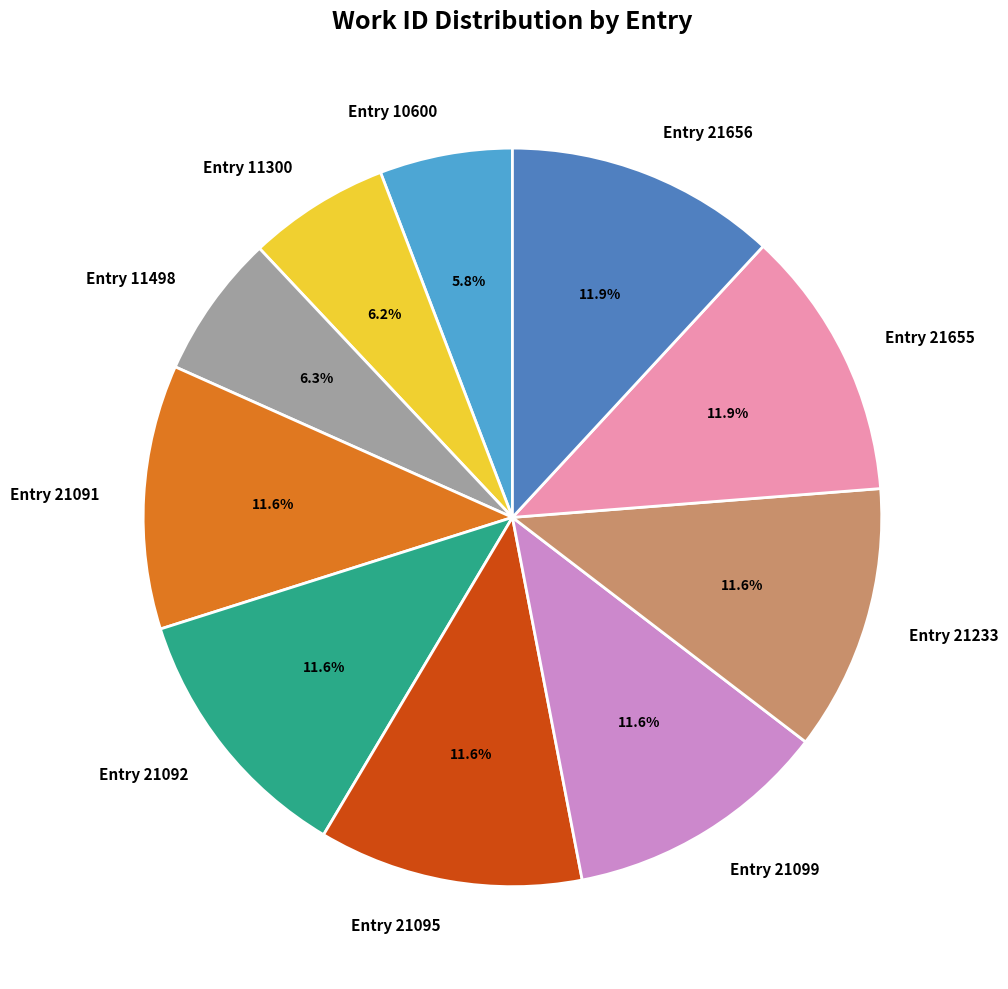

Approximately how many times larger is the value at Entry 11498 compared to Entry 21092?

0.5